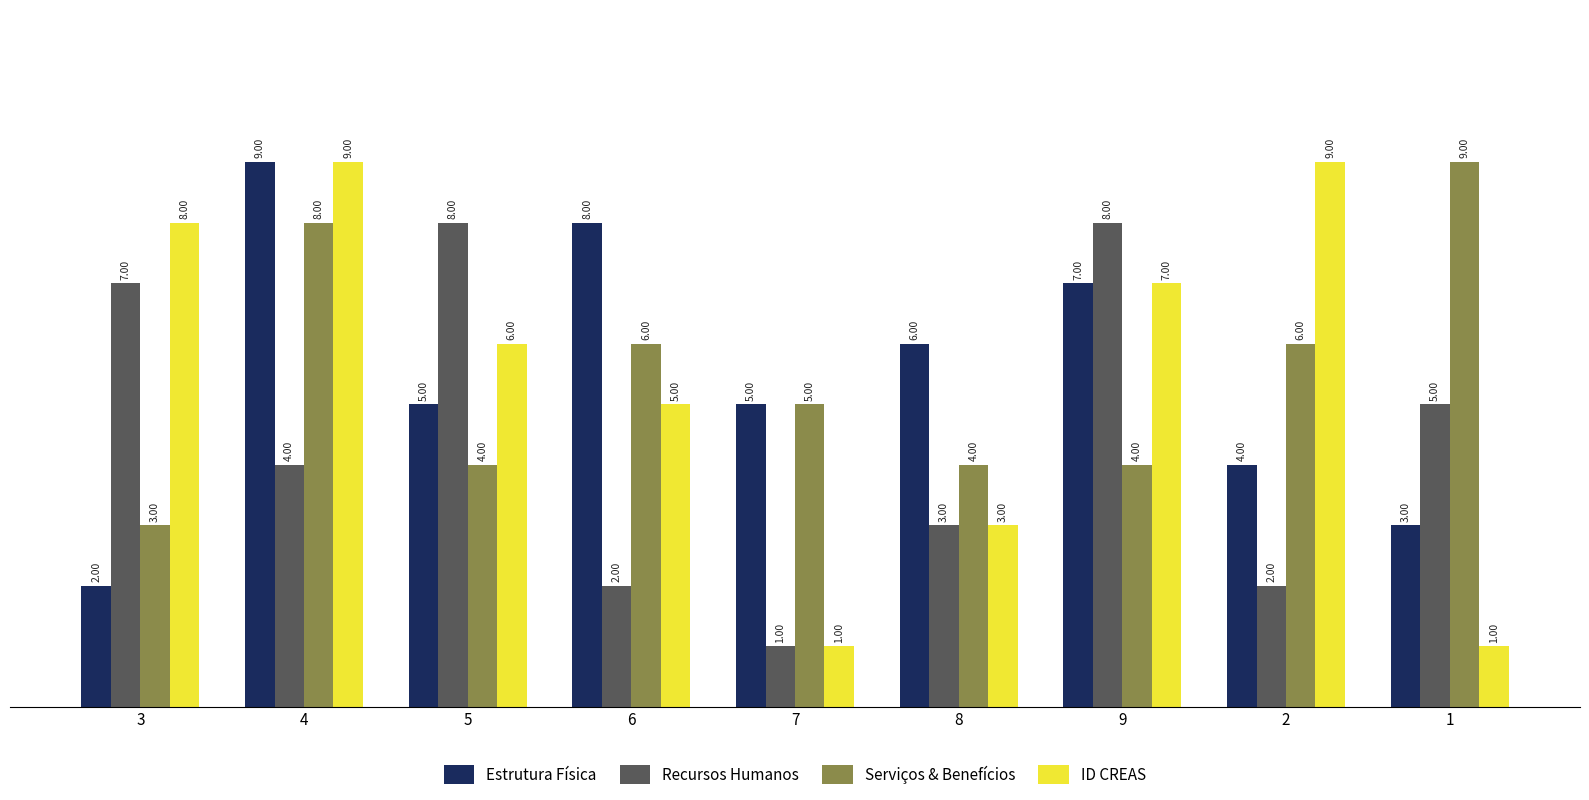

What is the label of the 6th bar from the left?

8